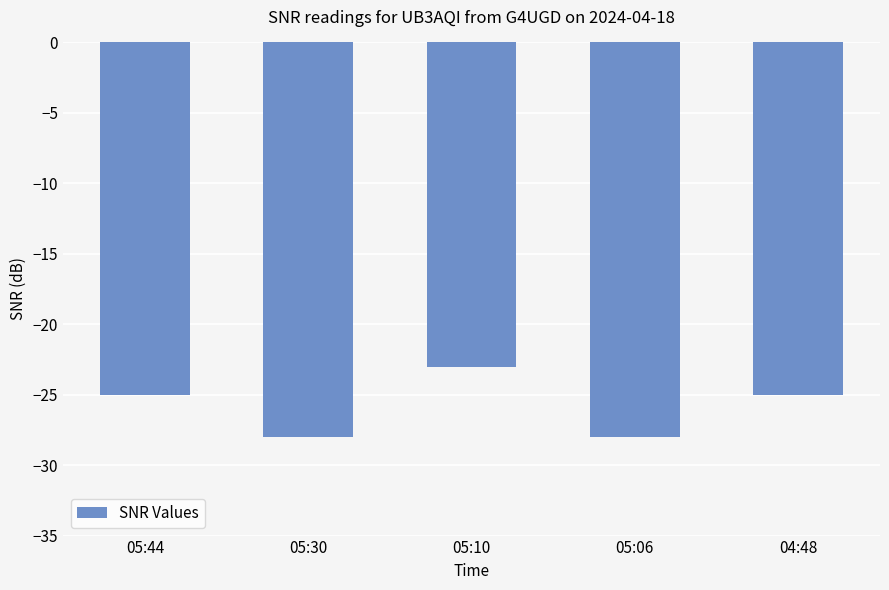

What is the label of the 5th bar from the left?

04:48